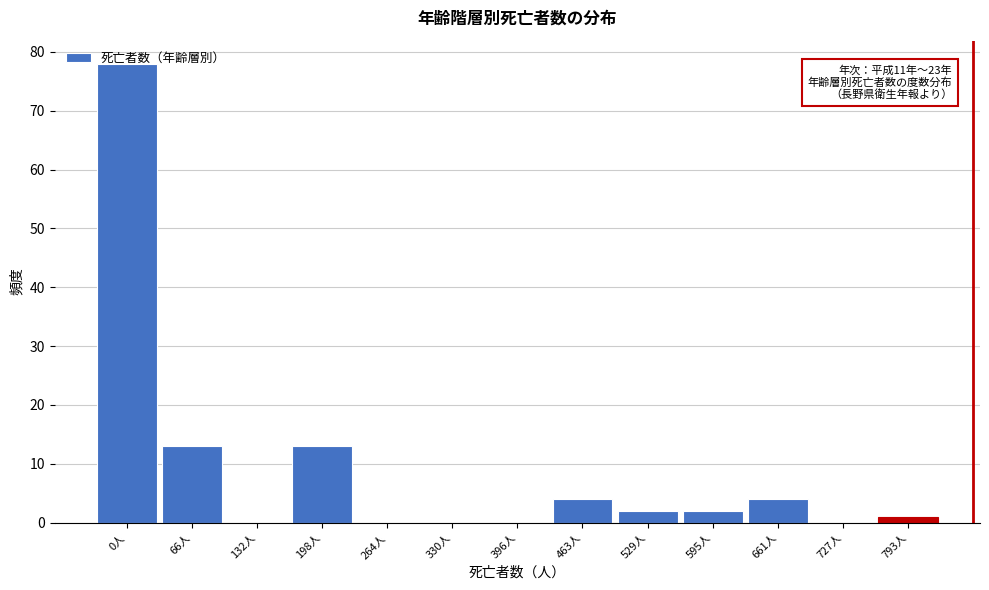

What is the change in value from 0人 to 198人?

-65